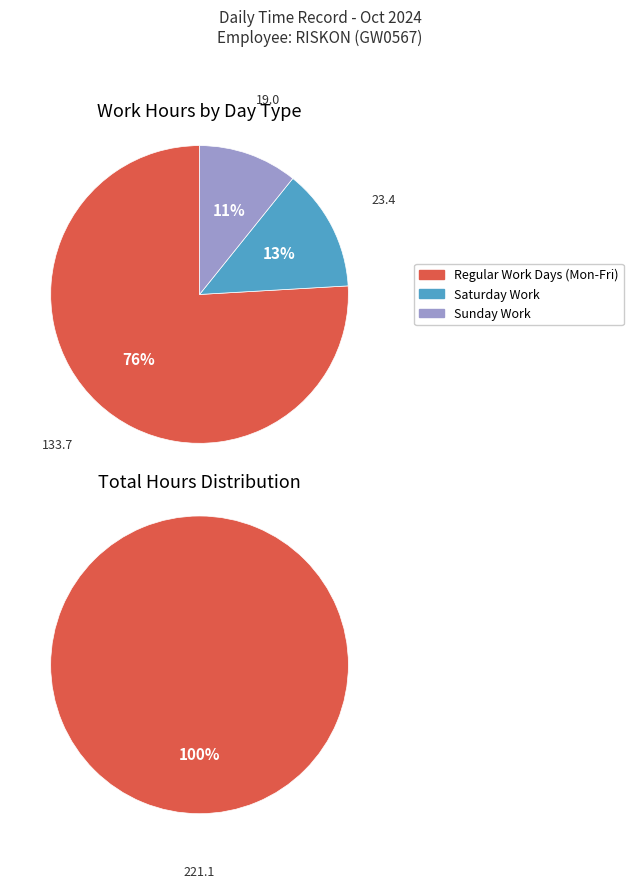

True or false: Thu accounts for 0% of the total.

True